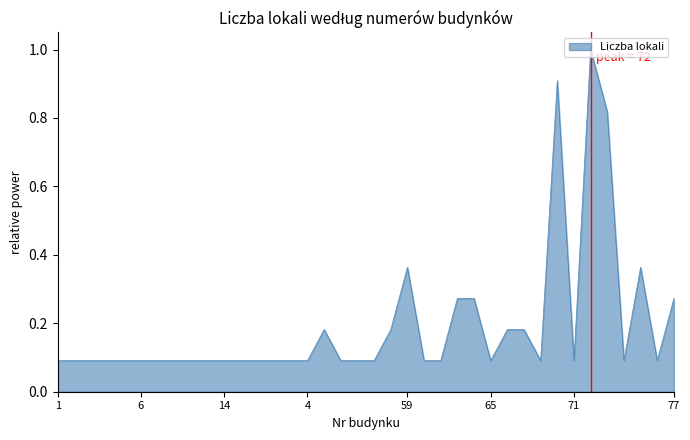

What is the maximum value shown in the chart?

1.0